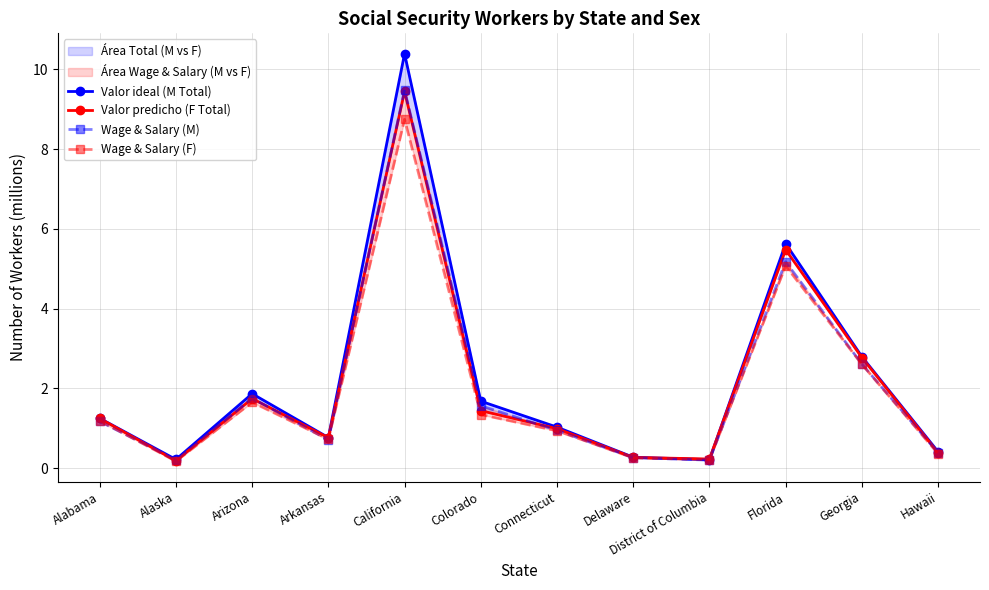

How many lines are shown in the chart?

4